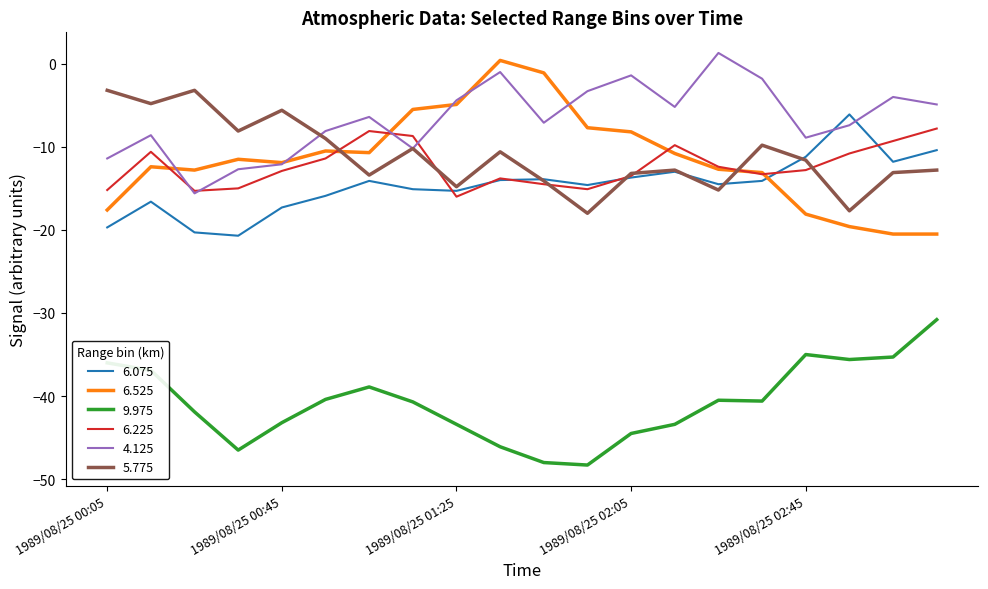

What is the minimum value for 6.075?

-20.7